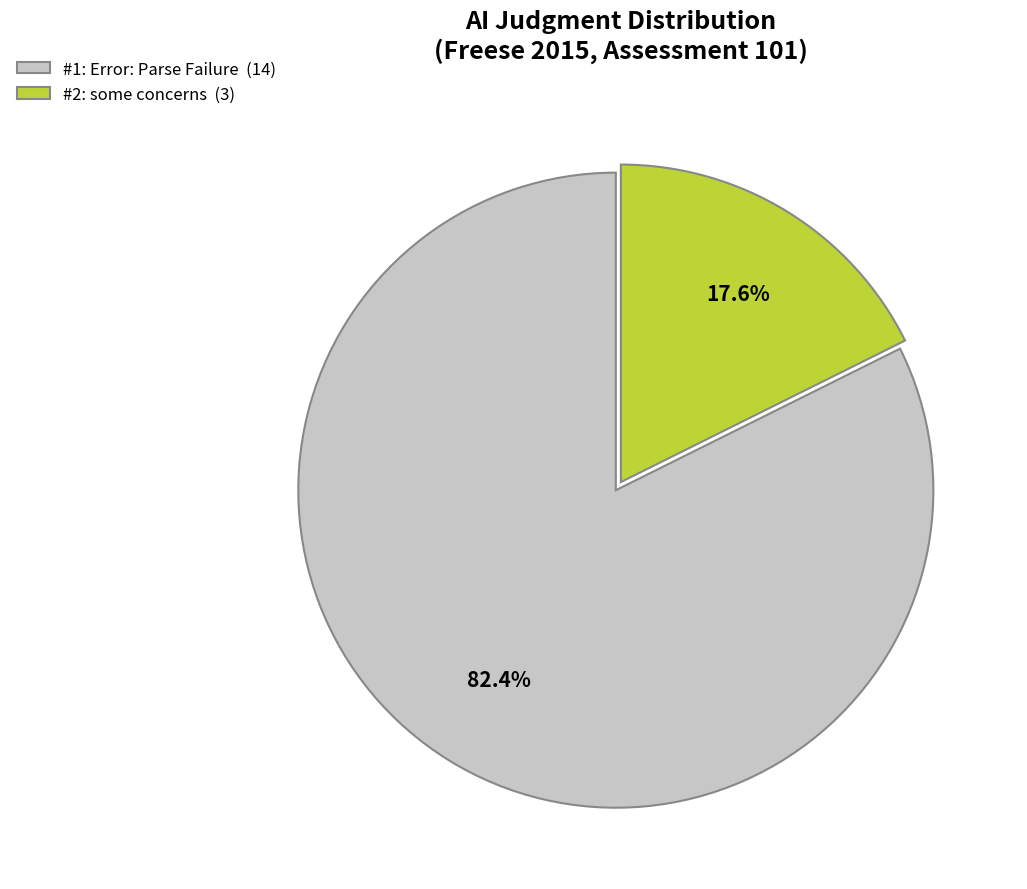

What is the majority slice?

#1: Error: Parse Failure (14)